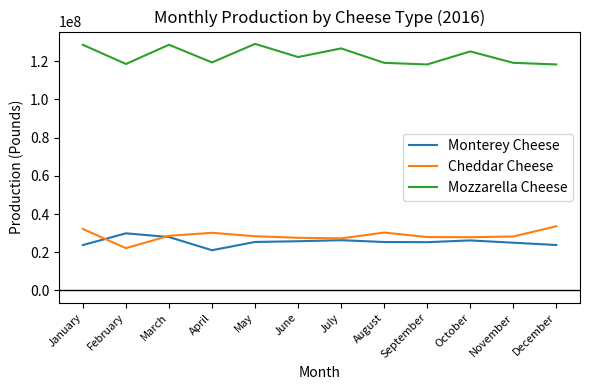

Is the value of Cheddar Cheese at February greater than the value of Monterey Cheese at January?

No